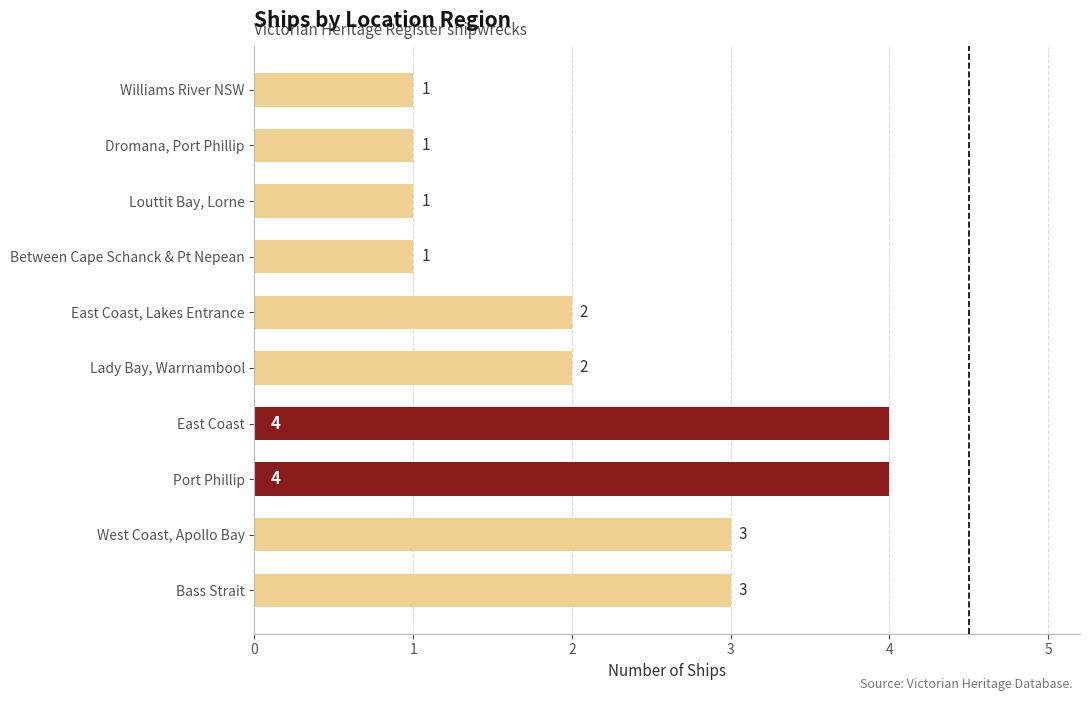

Reading bottom to top, list all the values displayed in this chart.

Bass Strait=3	West Coast, Apollo Bay=3	Port Phillip=4	East Coast=4	Lady Bay, Warrnambool=2	East Coast, Lakes Entrance=2	Between Cape Schanck & Pt Nepean=1	Louttit Bay, Lorne=1	Dromana, Port Phillip=1	Williams River NSW=1